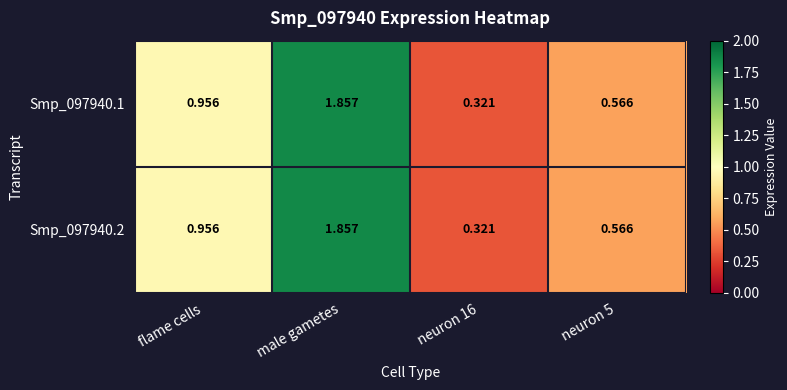

At which category does the chart reach its peak across all series?

male gametes